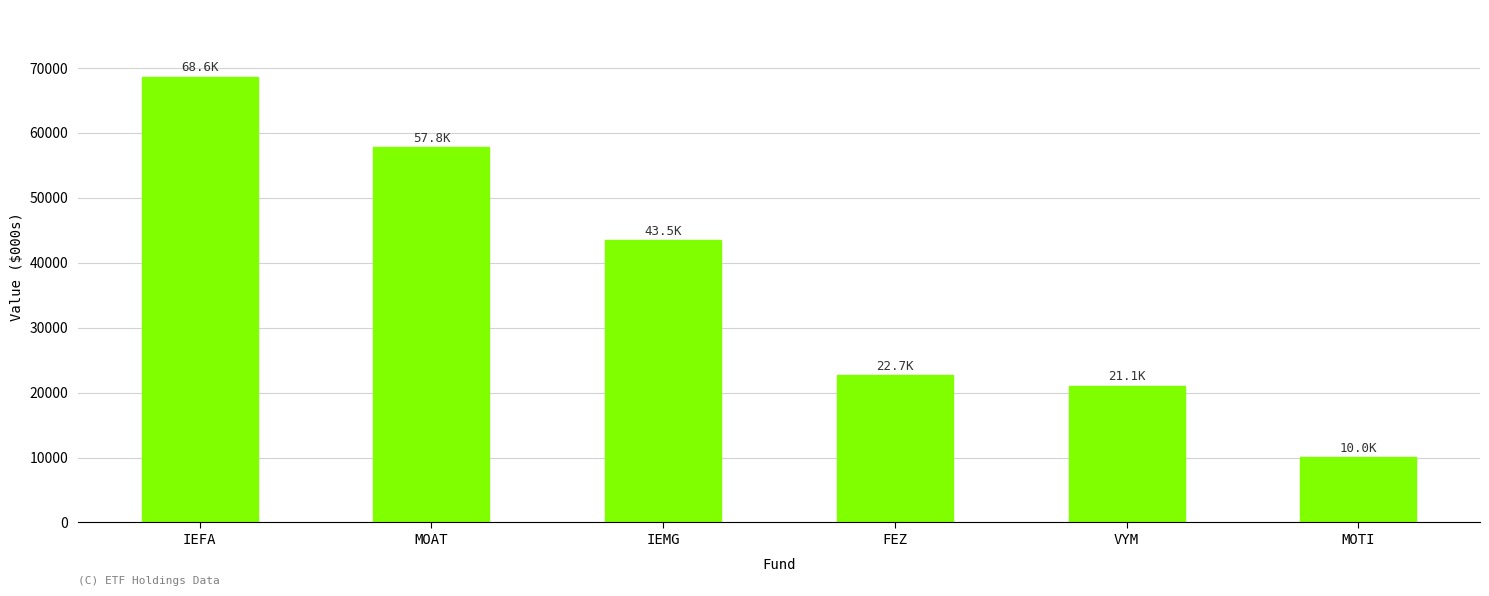

What is the difference between the second highest and minimum values?

47798